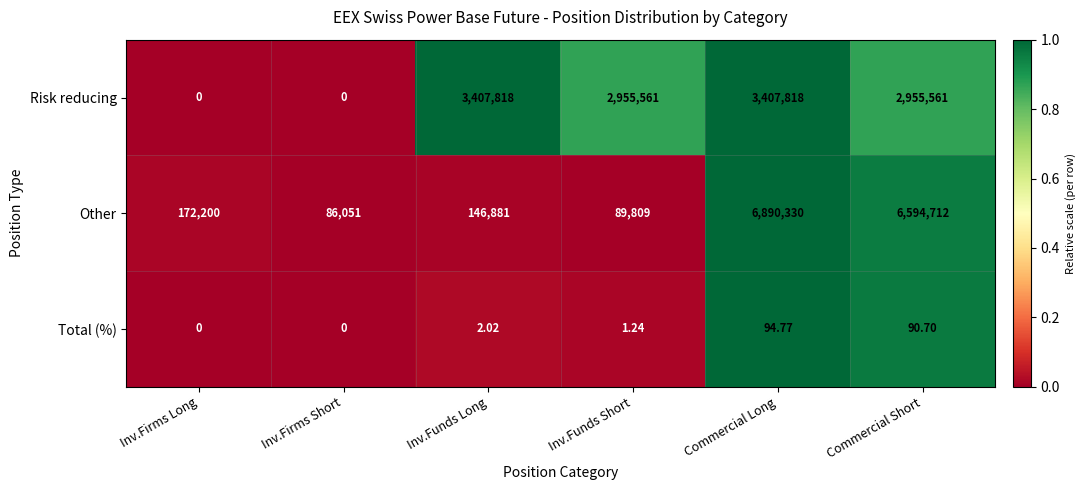

What is the spread (max minus min) of values at Inv.Funds Short?

2955559.8